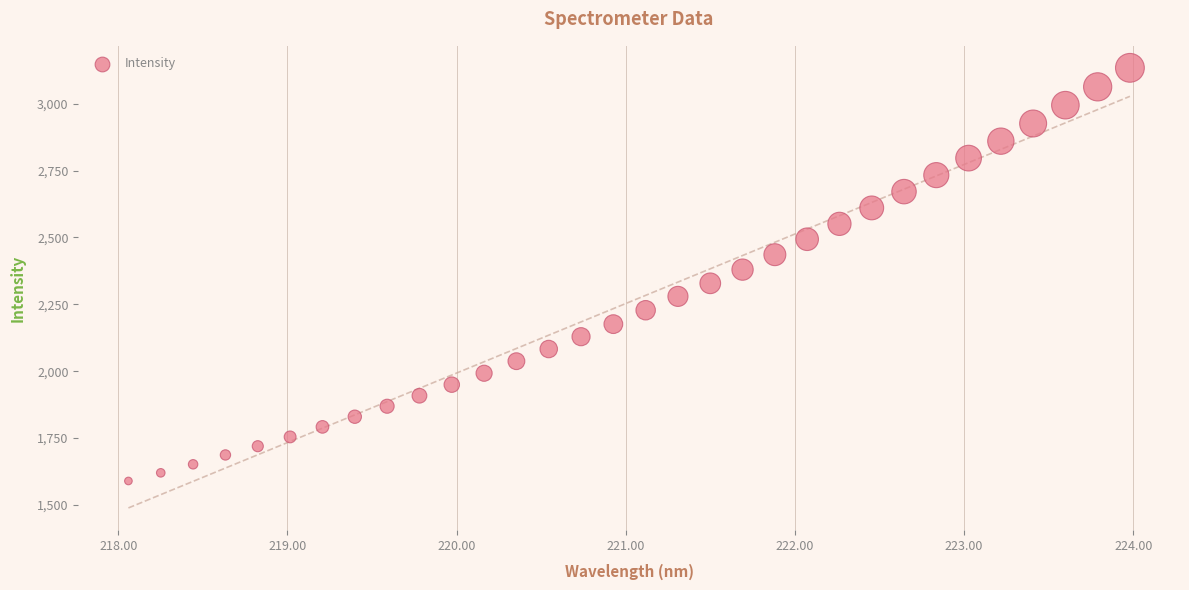

What is the range of Y values (max minus min)?

1544.2